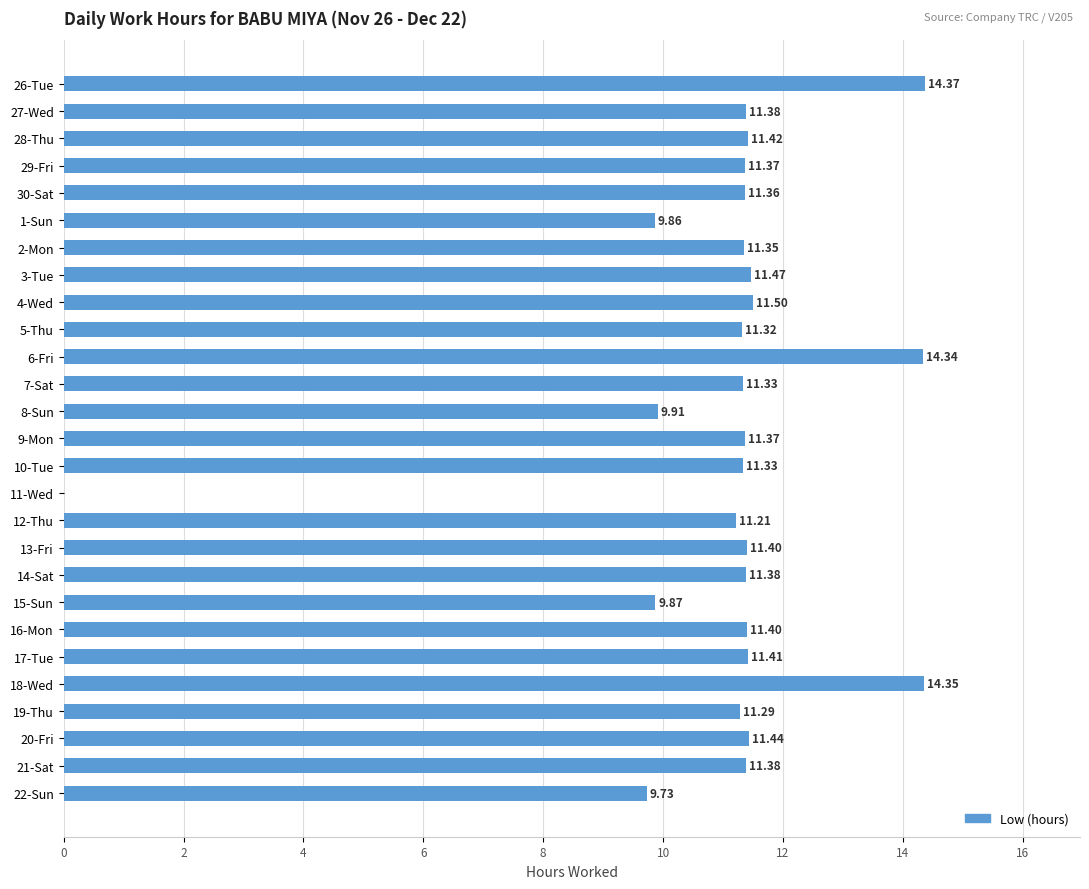

What is the ratio of the value at 12-Thu to the value at 27-Wed?

1.0